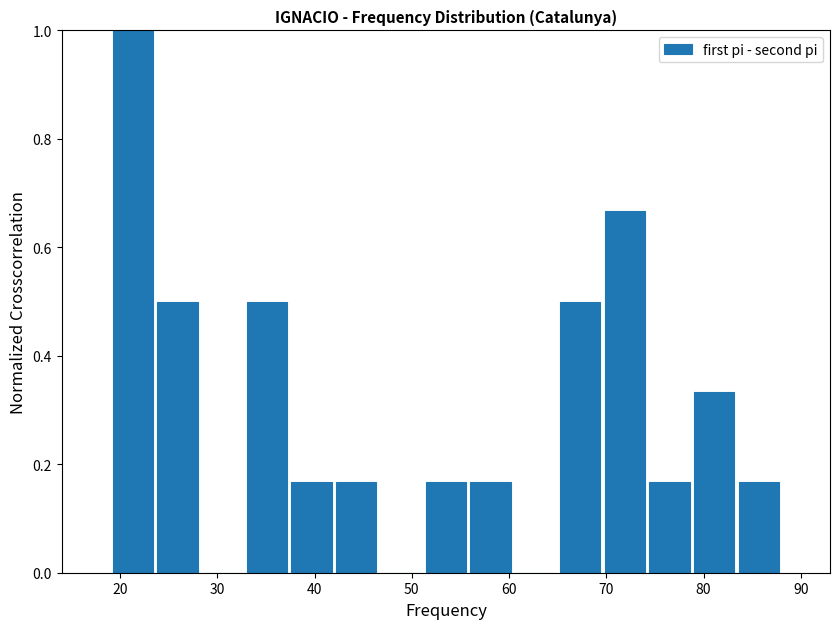

Over which range of the x-axis is the bar tallest?

19.0 to 23.6